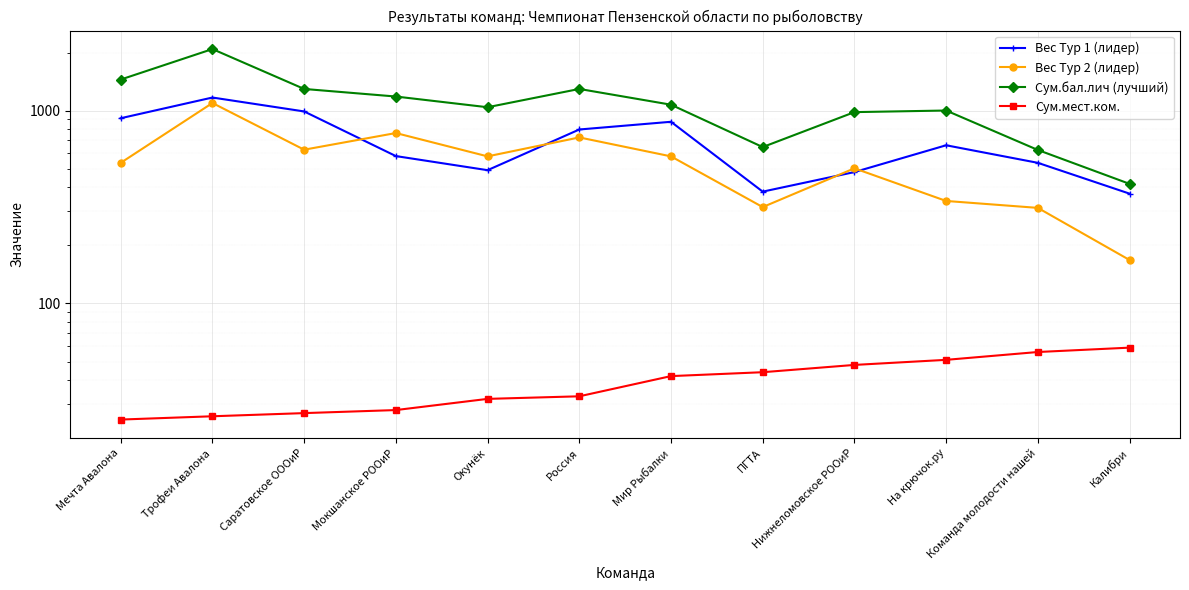

Which series has the largest total across all categories?

Сум.бал.лич (лучший)